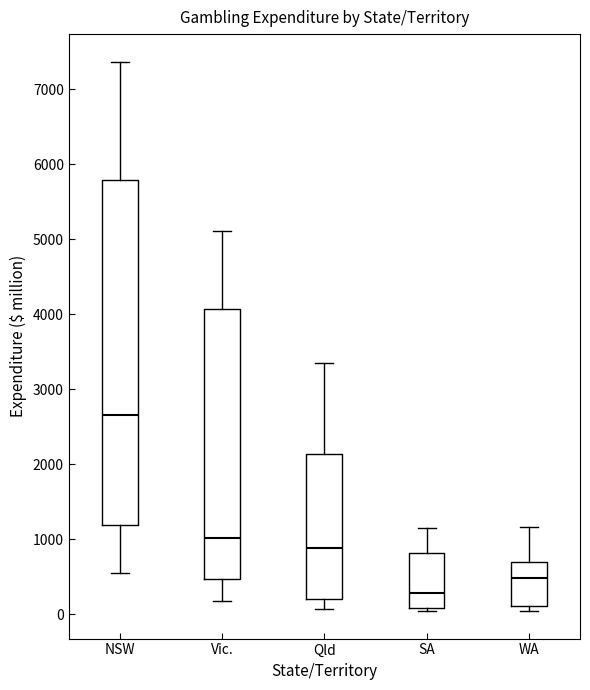

Which box's median line is the highest?

NSW